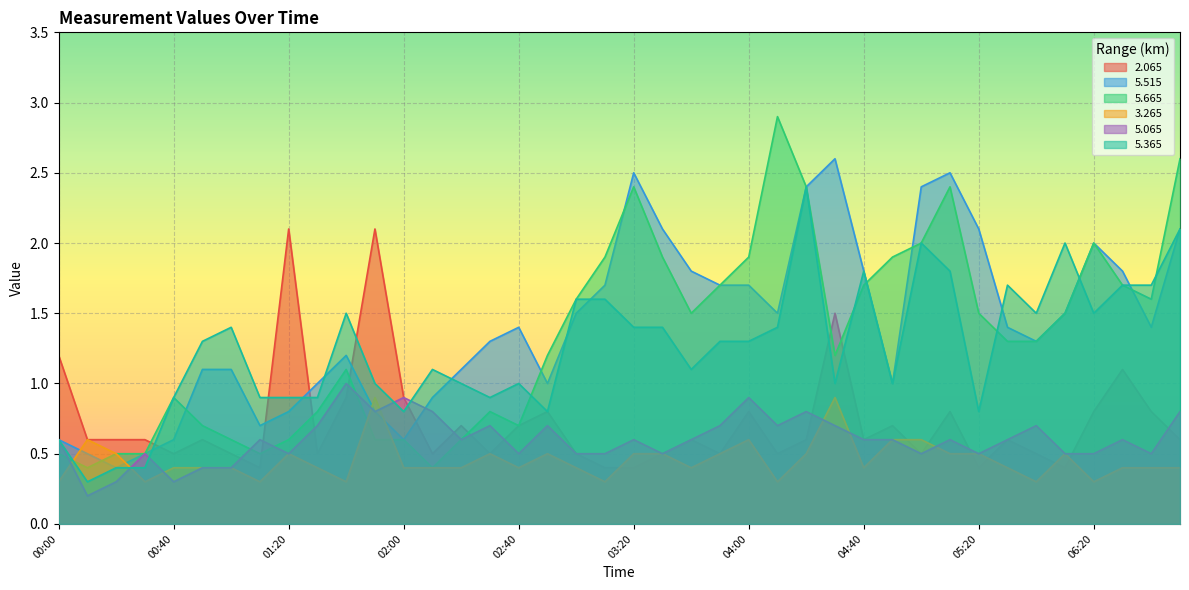

True or false: 3.265 and 5.065 intersect in this chart.

True